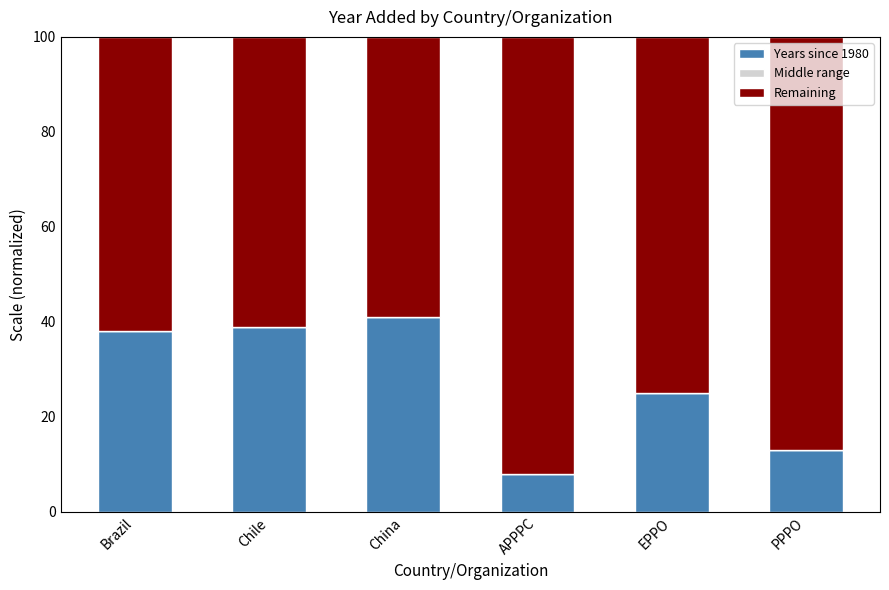

What is the total value across all series at PPPO?

100